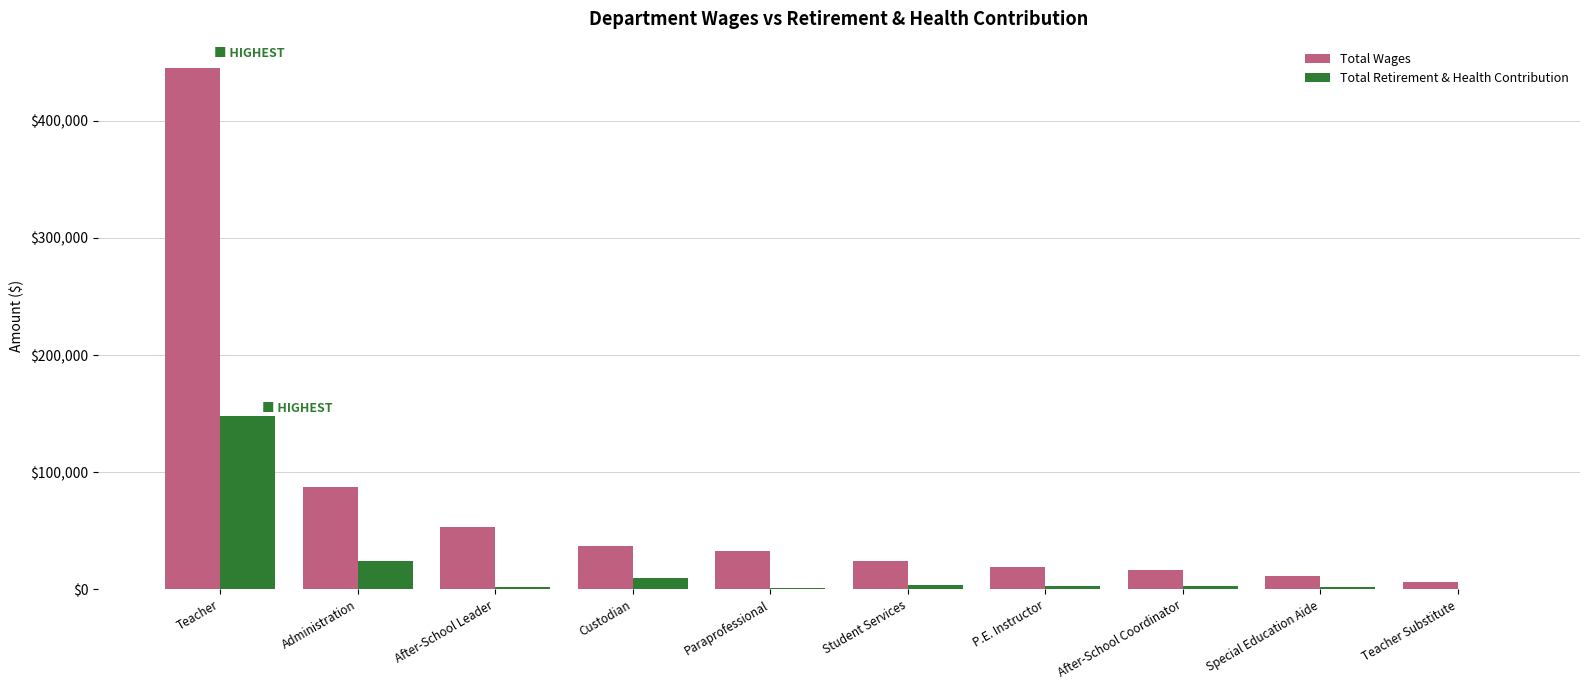

At which label is Total Wages closest to 225757?

Administration